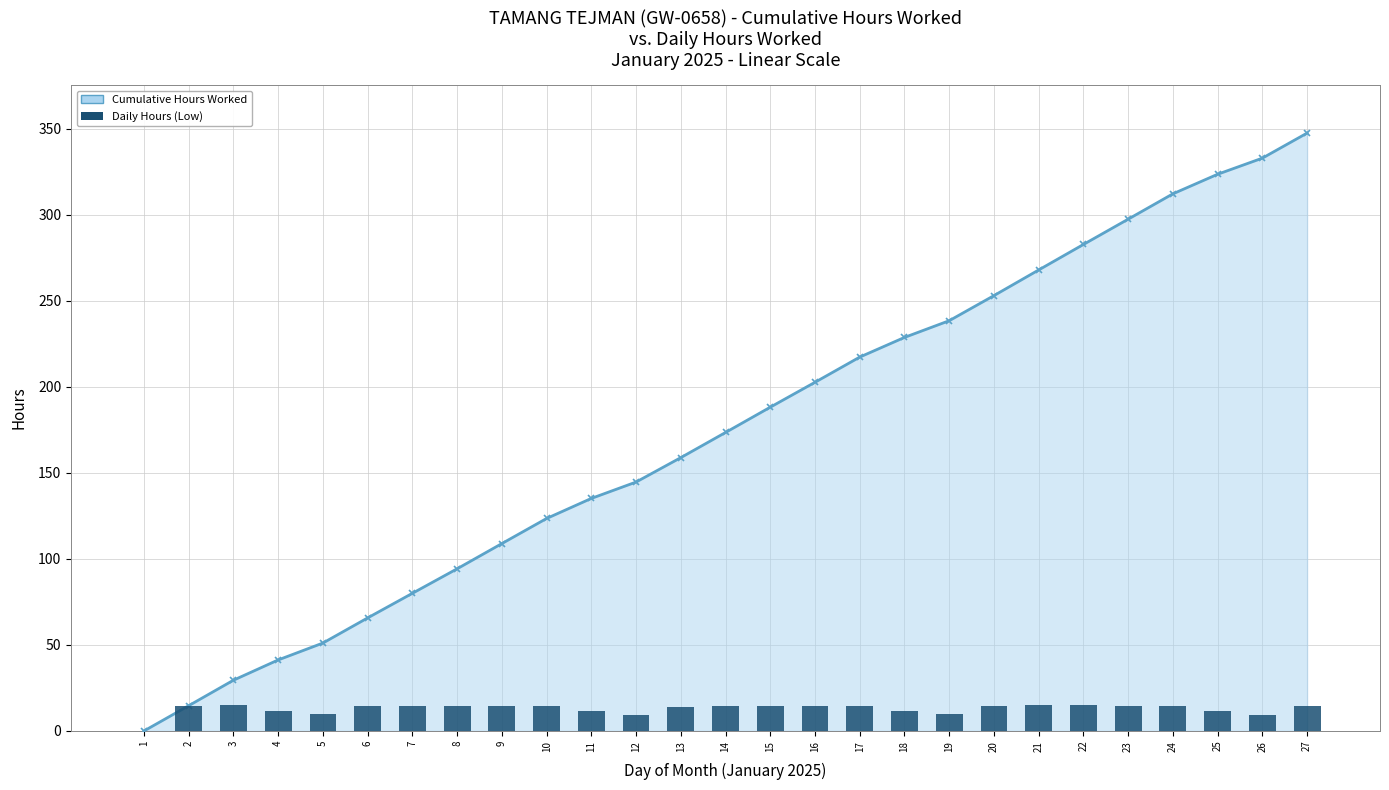

Reading left to right, list all the values displayed in this chart.

Cumulative Hours Worked: 0.0	14.7	29.5	41.3	51.1	65.7	80.0	94.3	108.9	123.5	135.2	144.7	158.9	173.5	188.2	202.7	217.4	228.8	238.5	253.1	268.0	282.8	297.5	312.3	323.6	333.0	347.6
Daily Hours (Low): 0.0	14.7	14.8	11.8	9.8	14.6	14.3	14.2	14.7	14.6	11.7	9.5	14.2	14.6	14.7	14.5	14.7	11.4	9.7	14.6	14.9	14.8	14.7	14.7	11.4	9.4	14.6